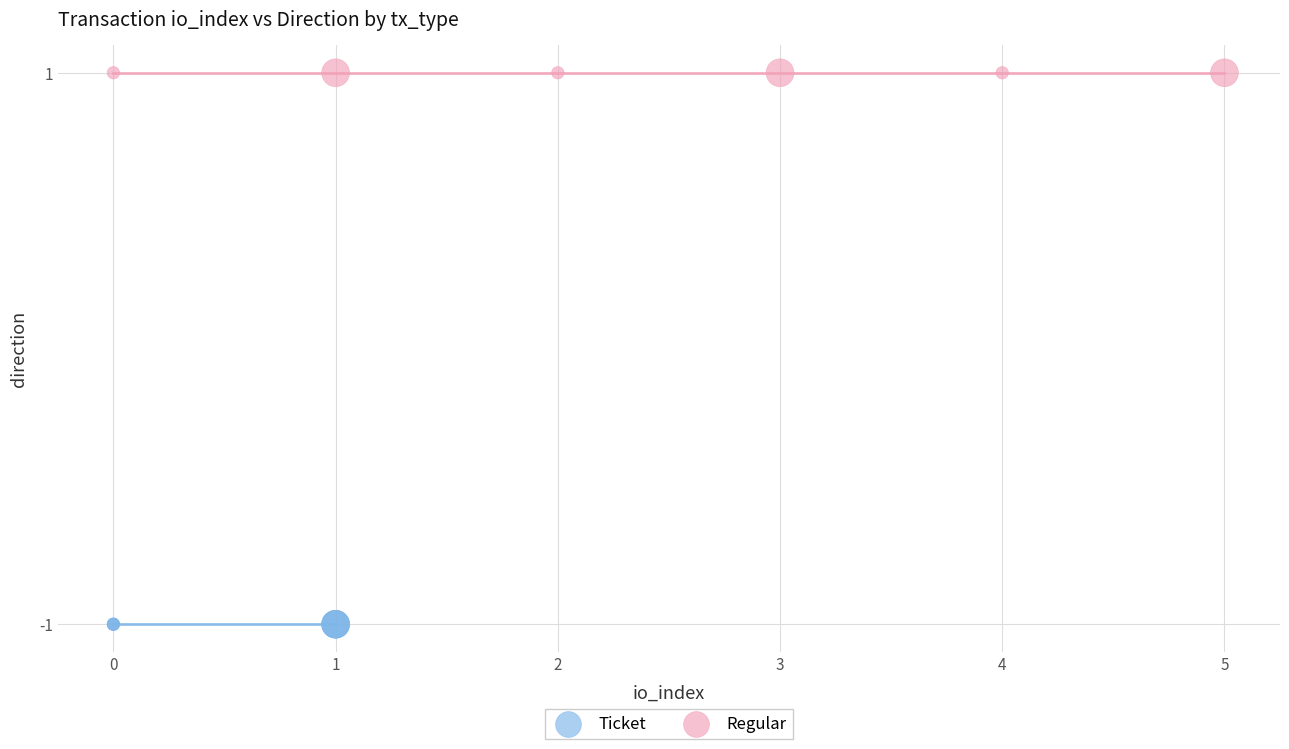

What are all the series names shown in the legend?

Ticket, Regular